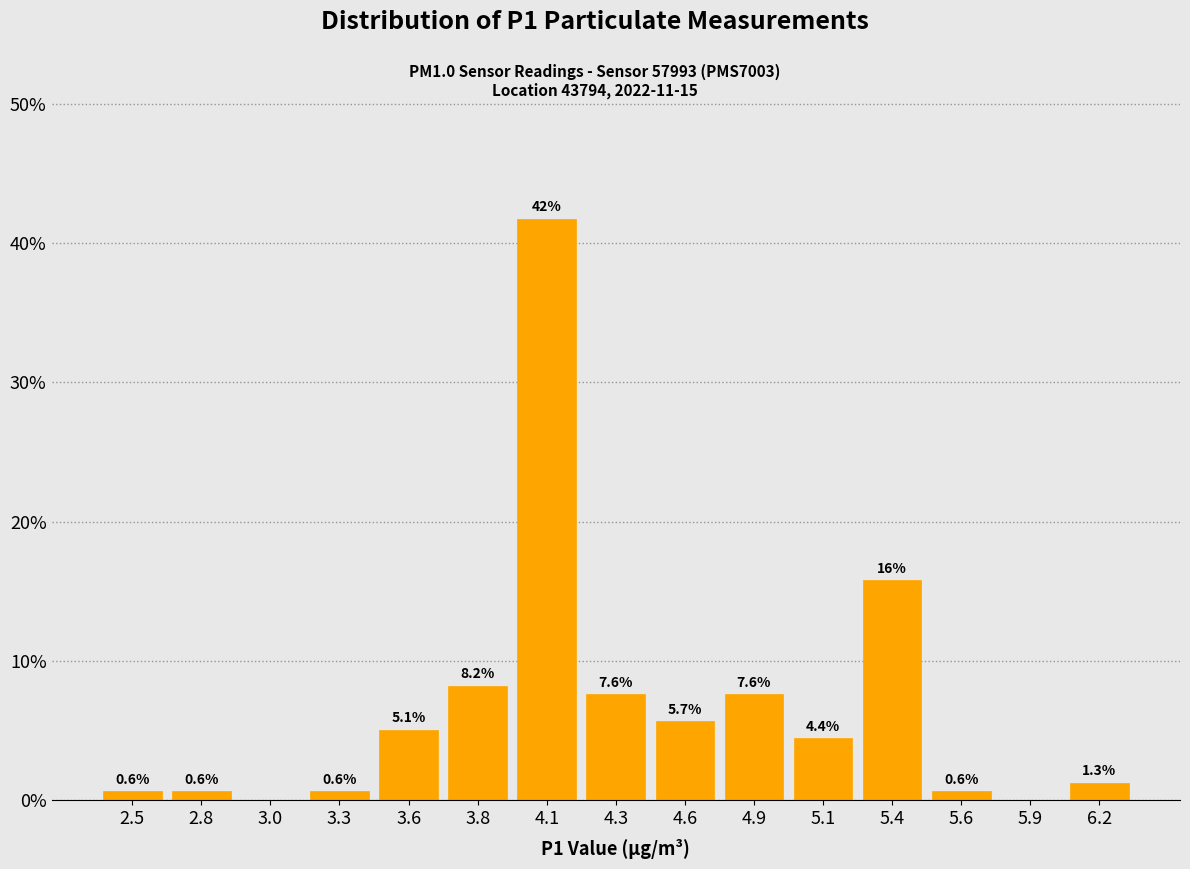

Reading left to right, what are all the values shown in this chart?

2.5=0.6	2.8=0.6	3.0=0.0	3.3=0.6	3.6=5.1	3.8=8.2	4.1=41.8	4.3=7.6	4.6=5.7	4.9=7.6	5.1=4.4	5.4=15.8	5.6=0.6	5.9=0.0	6.2=1.3